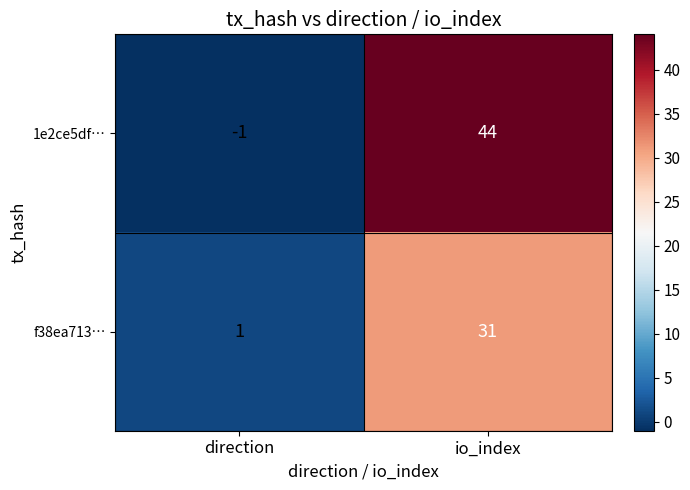

True or false: 1e2ce5df… has a value of -1 at direction.

True